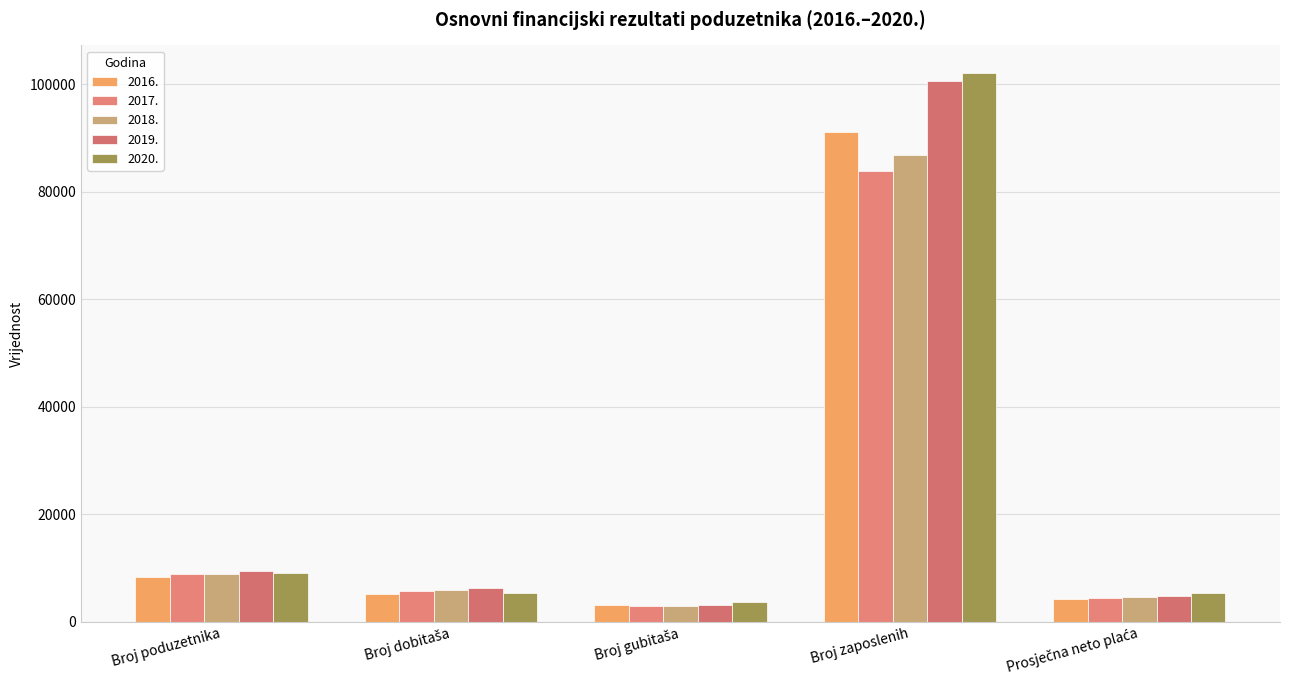

How many bars are there in each group?

5